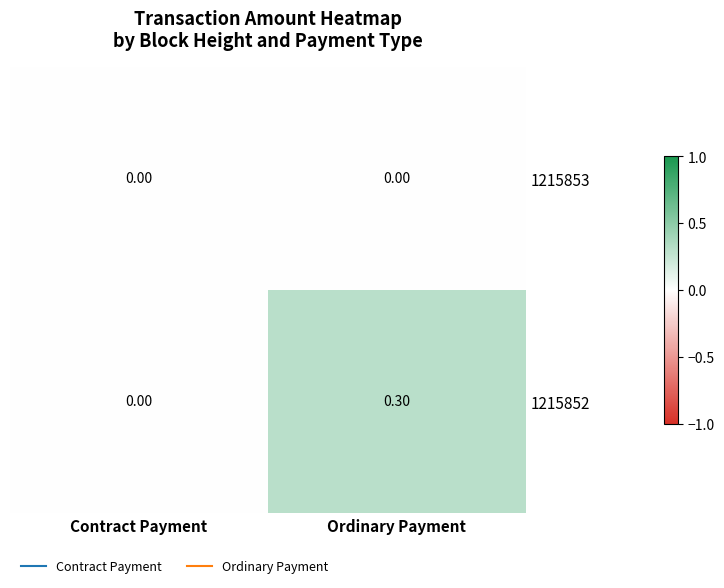

Which series has the largest total across all categories?

1215852